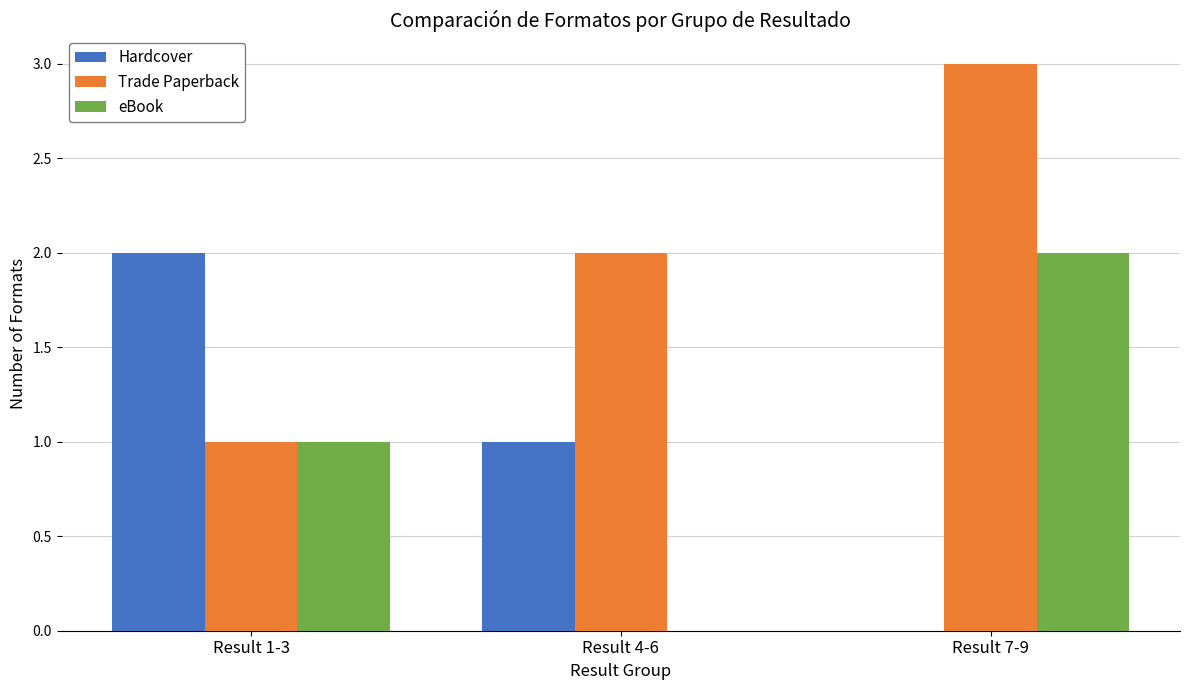

What is the maximum value for Trade Paperback?

3